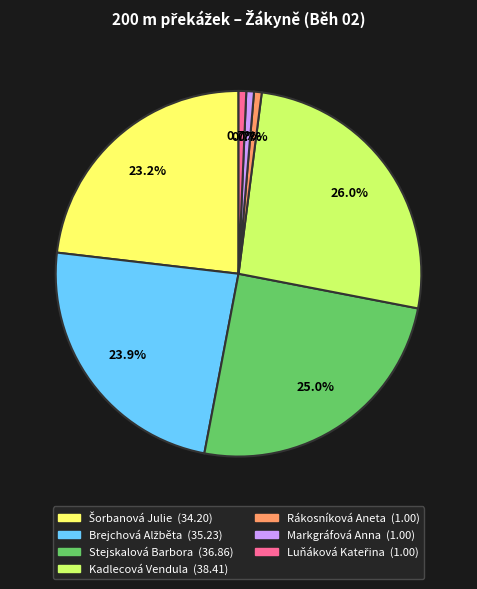

Is there a majority slice in this chart?

No